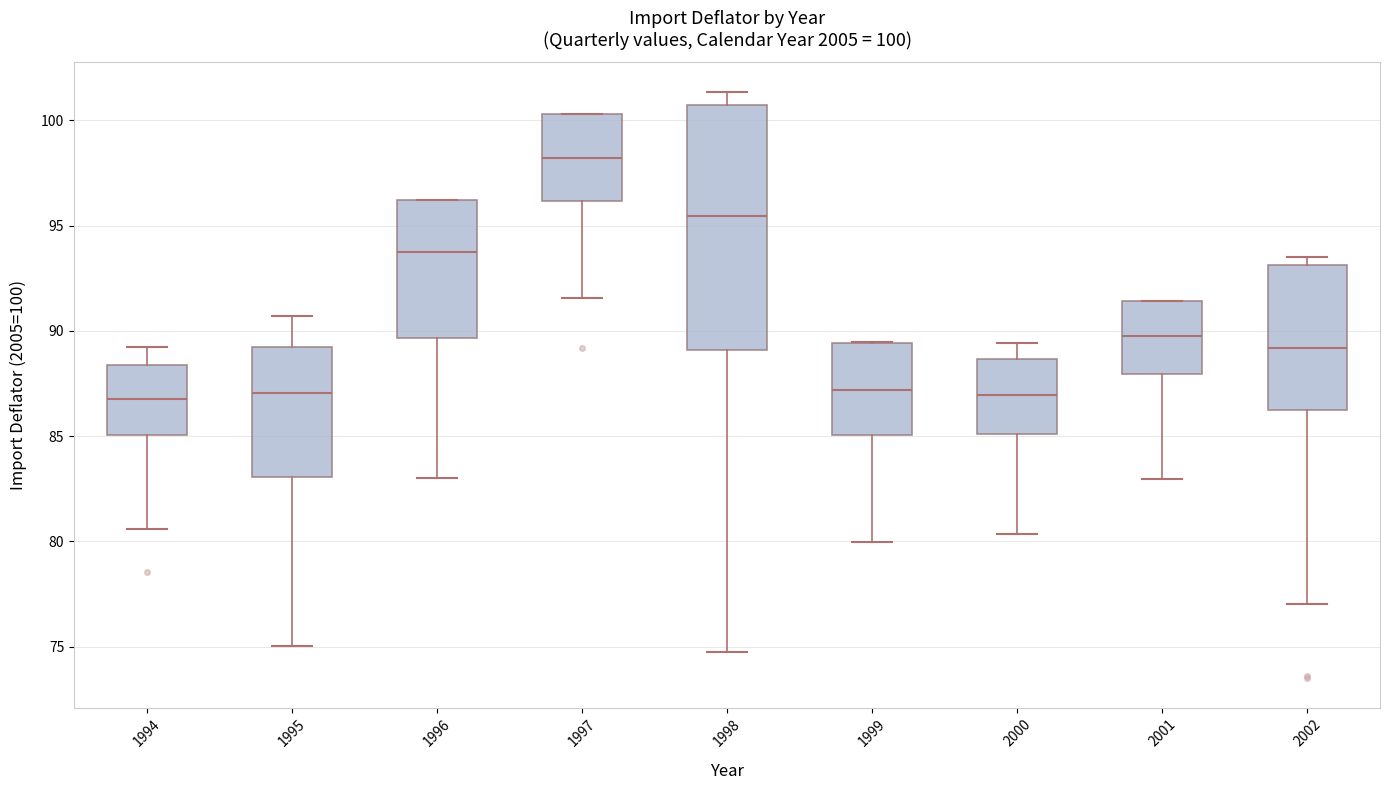

Which box's median line is the highest?

1997